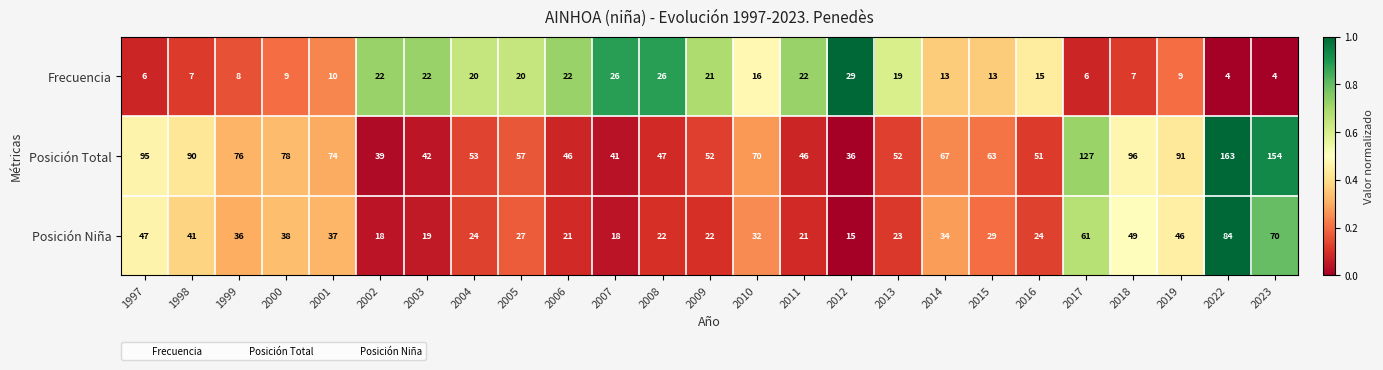

What is the average value of the Posición Total series?

72